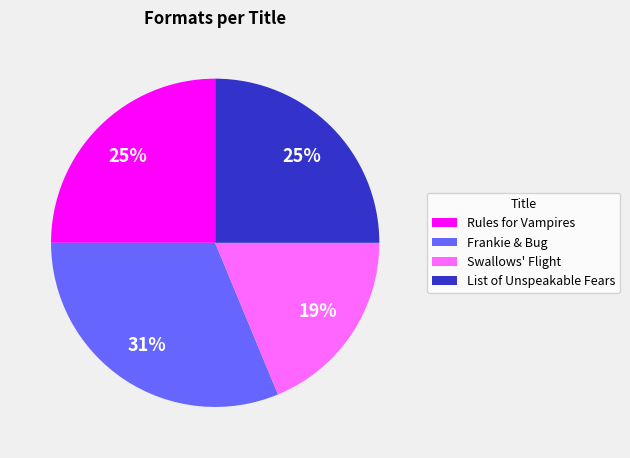

Count the number of slices in the pie.

4